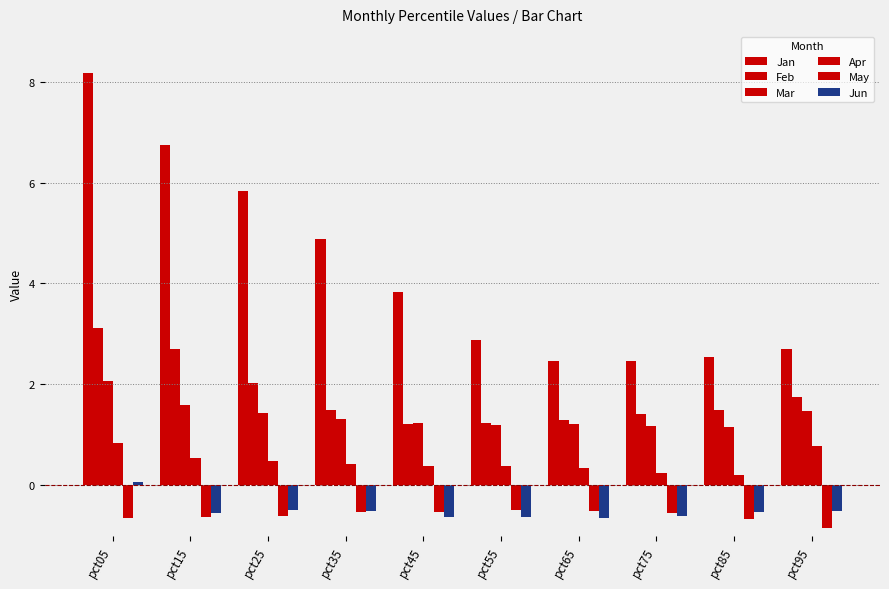

Which series has the widest spread of values?

Jan